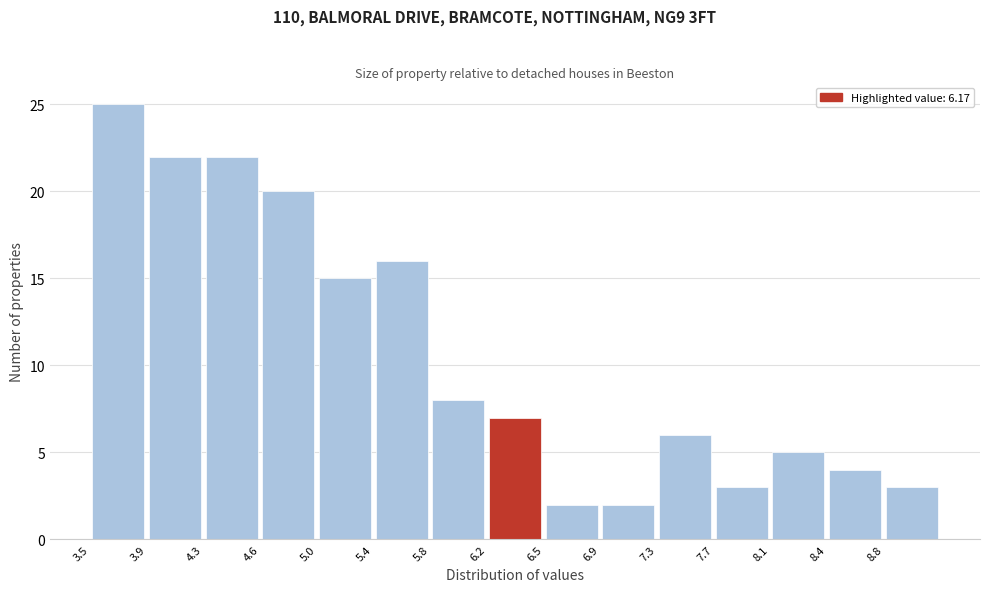

Reading left to right, list every bar in this chart as the range it spans on the x-axis followed by its height. Neither the bar edges nor the heights are printed on the chart, so give them approximately, as read against the axes.

3.50 to 3.88: 25
3.88 to 4.26: 22
4.26 to 4.64: 22
4.64 to 5.02: 20
5.02 to 5.40: 15
5.40 to 5.78: 16
5.78 to 6.16: 8
6.16 to 6.54: 7
6.54 to 6.92: 2
6.92 to 7.30: 2
7.30 to 7.68: 6
7.68 to 8.06: 3
8.06 to 8.44: 5
8.44 to 8.82: 4
8.82 to 9.20: 3